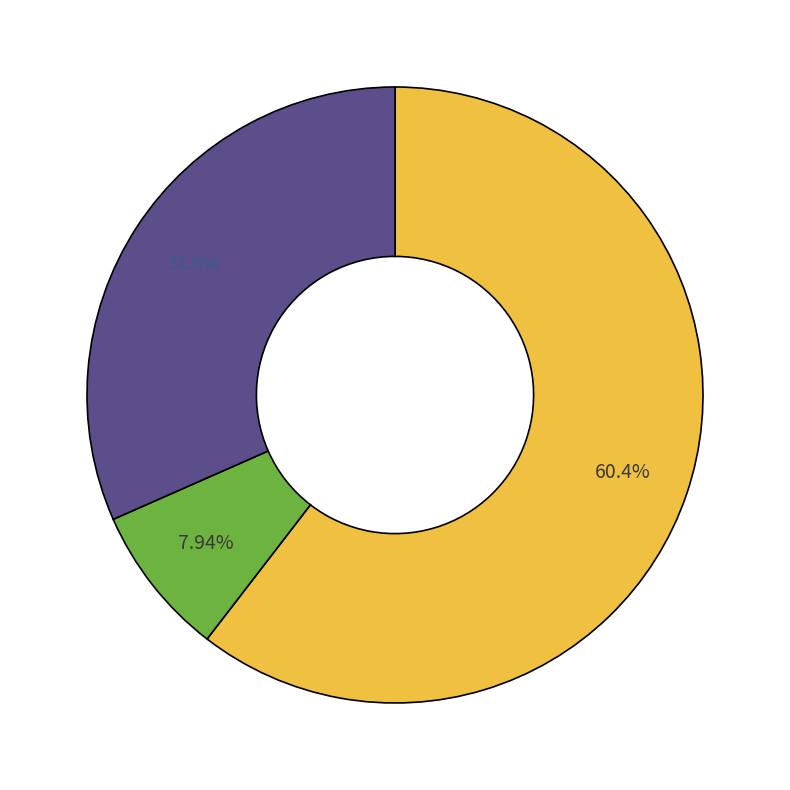

Is there any slice that represents more than half of the pie?

Yes